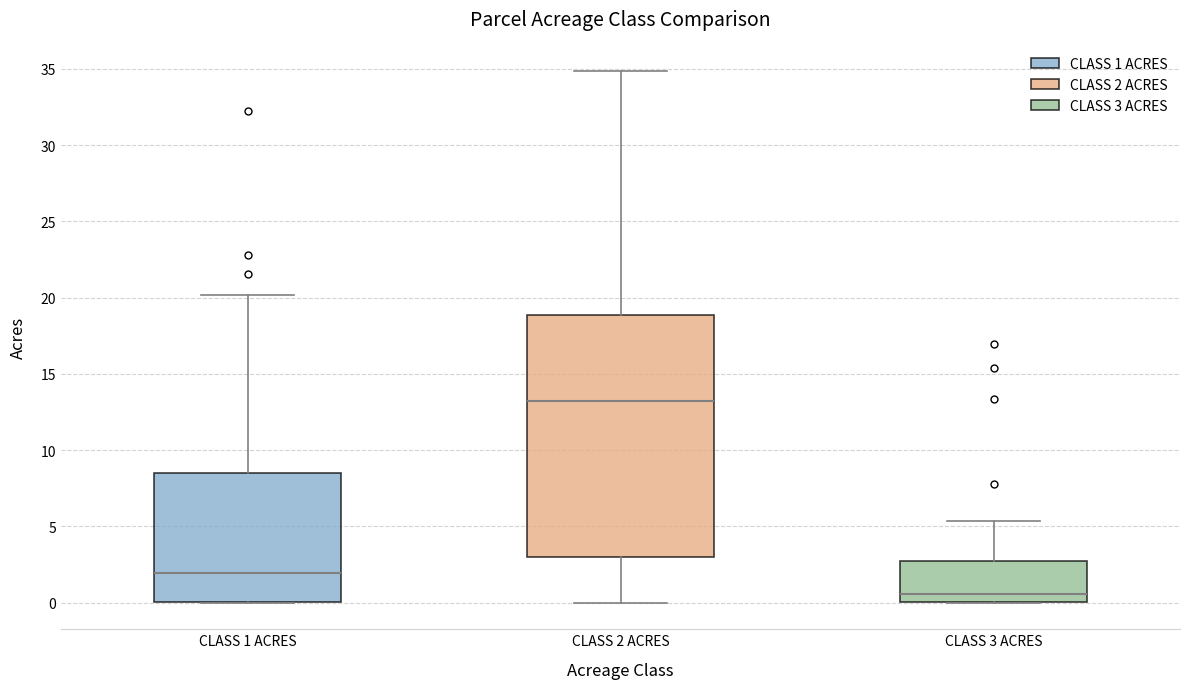

Which box has the highest median line?

CLASS 2 ACRES